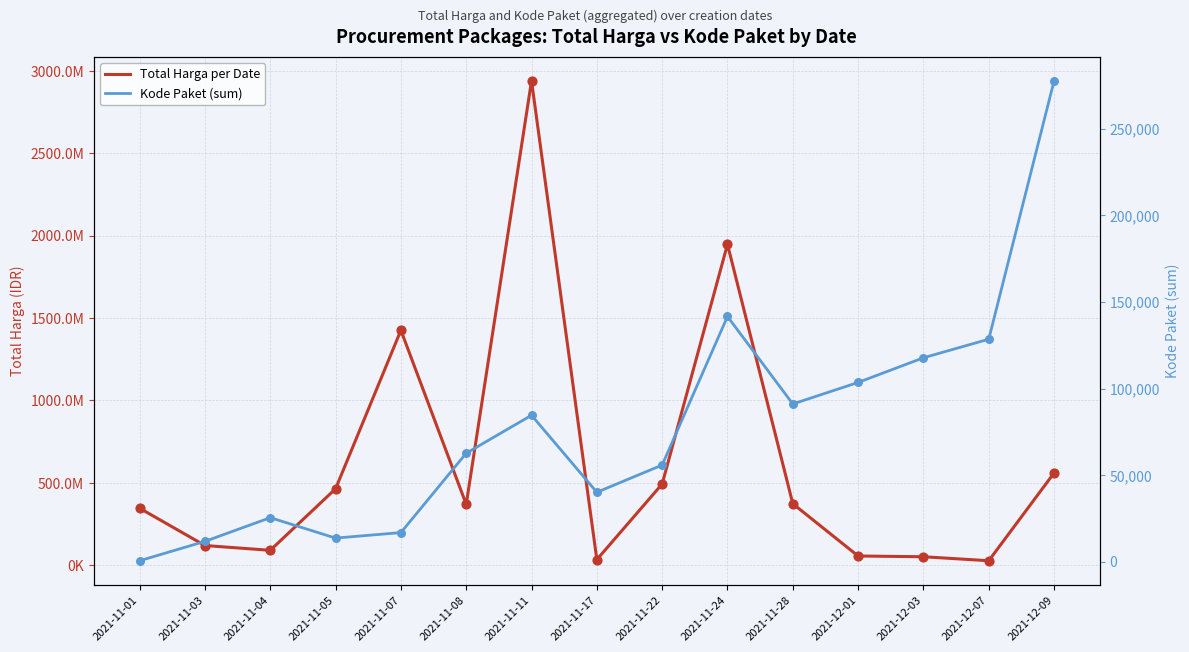

At how many categories does at least one series exceed 1001647972?

3